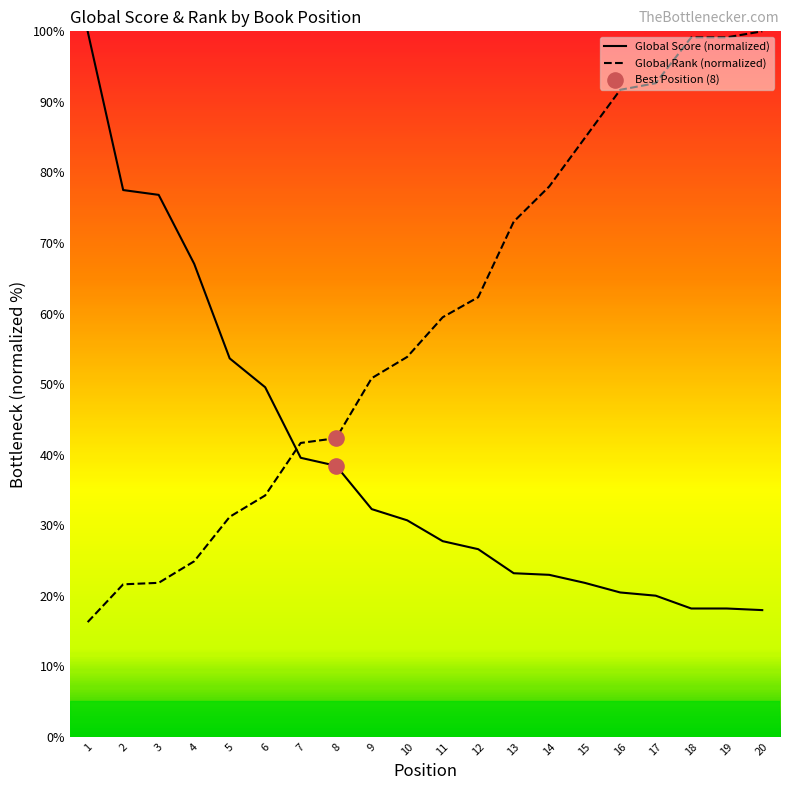

What is the total value across all series at 3?

98.6